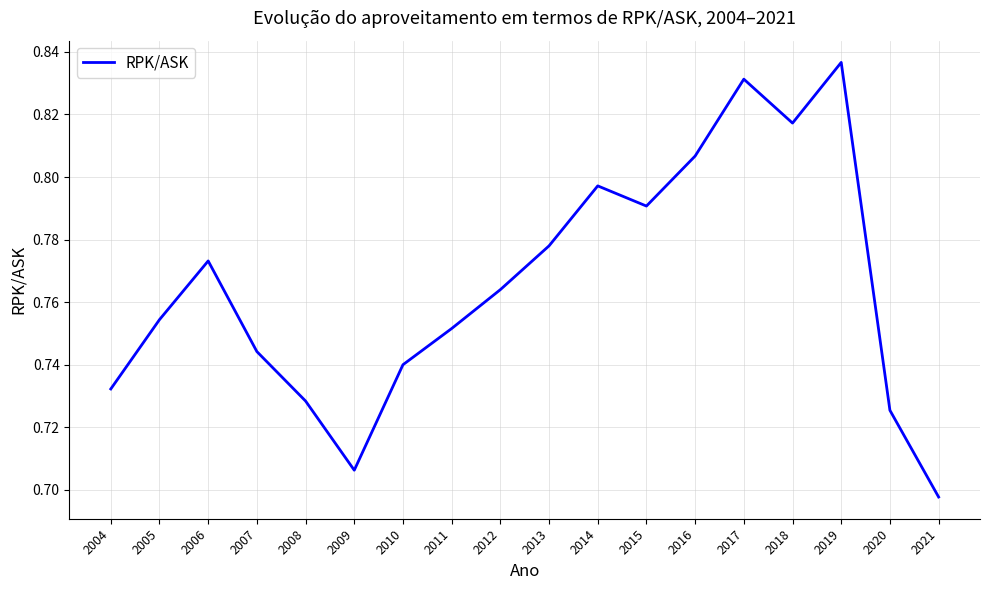

What is the difference between the maximum and second lowest values?

0.1